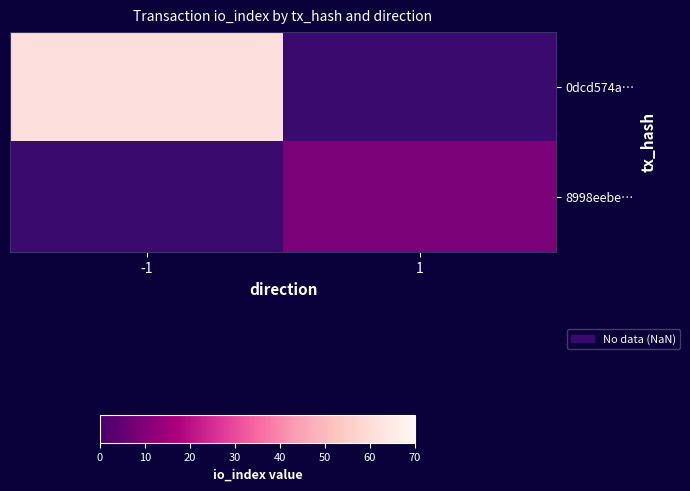

Which label corresponds to the smallest value in the chart?

1